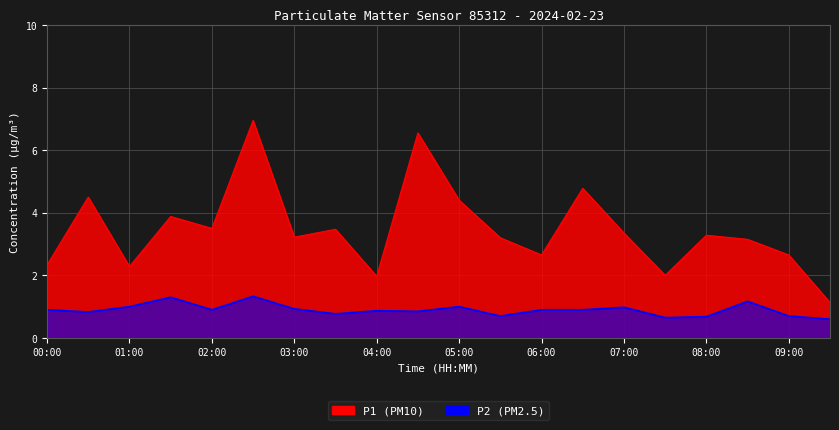

What is the sum of the P2 values at 04:30 and 05:30?

1.5